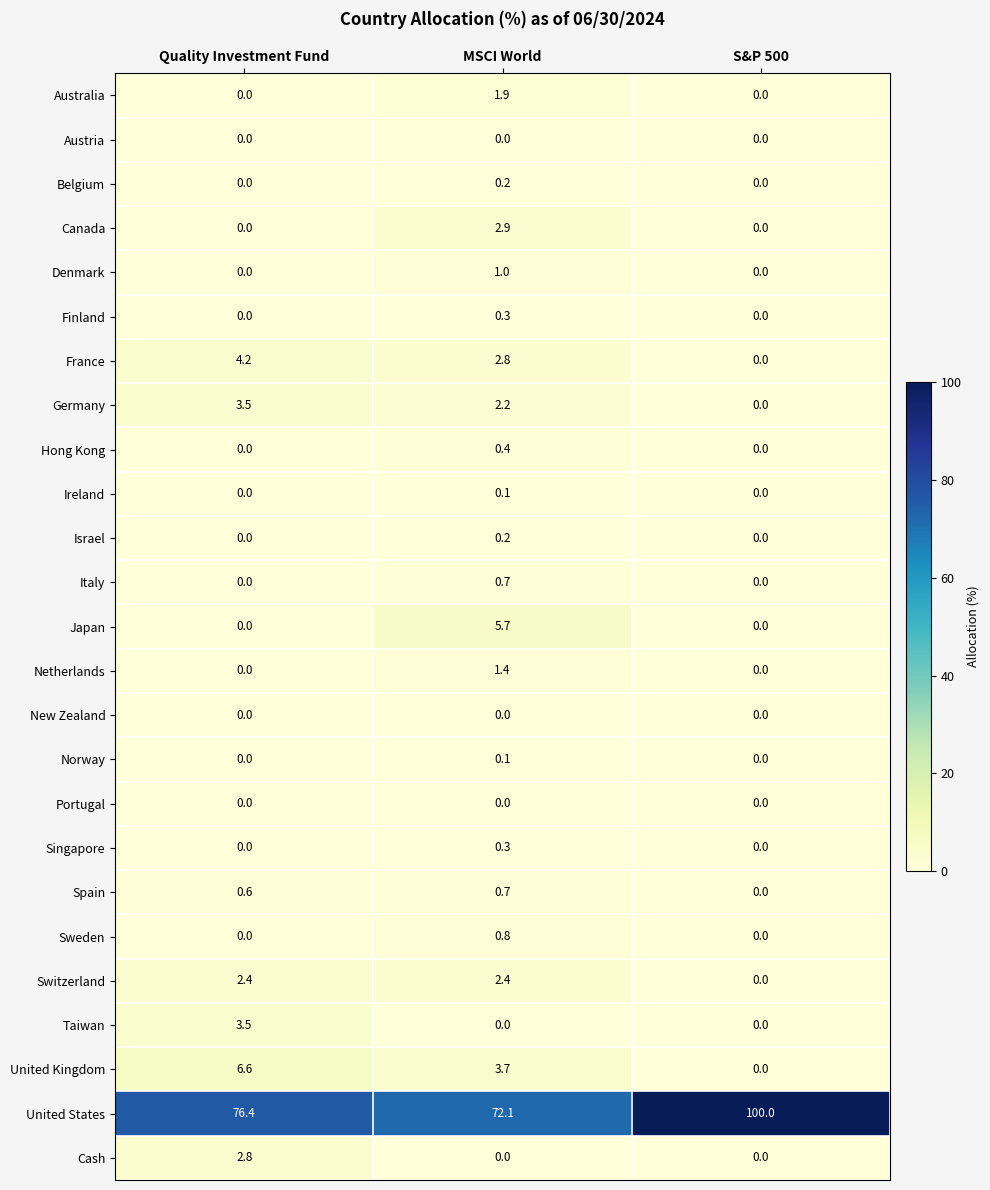

How many distinct data groups are displayed?

25